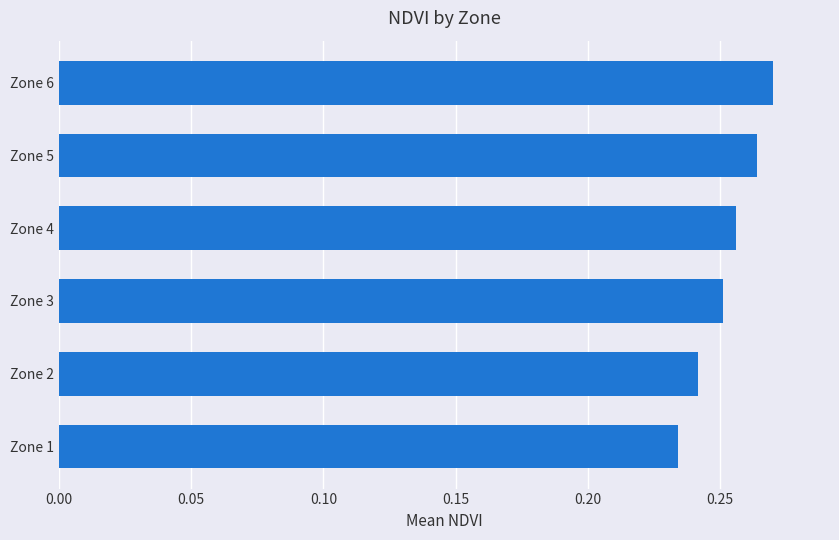

Rank the categories by value from highest to lowest.

Zone 6, Zone 5, Zone 4, Zone 3, Zone 2, Zone 1